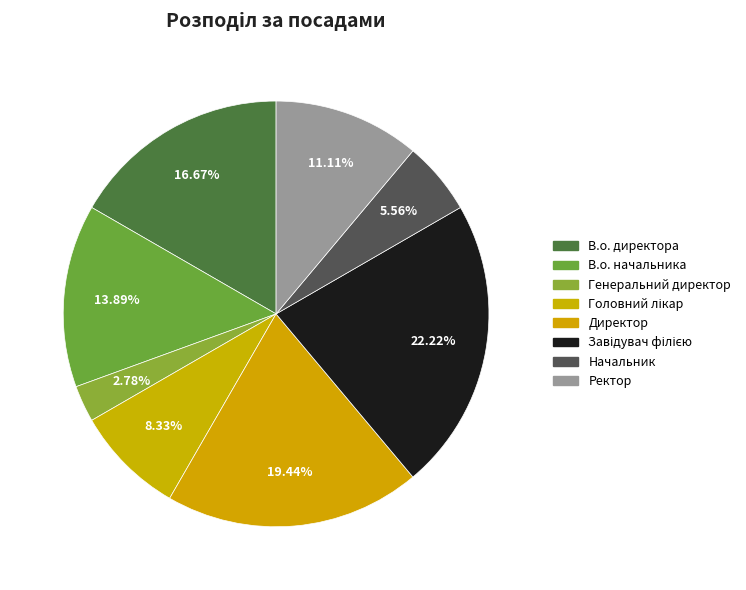

To the nearest percent, what portion does Директор represent?

19%